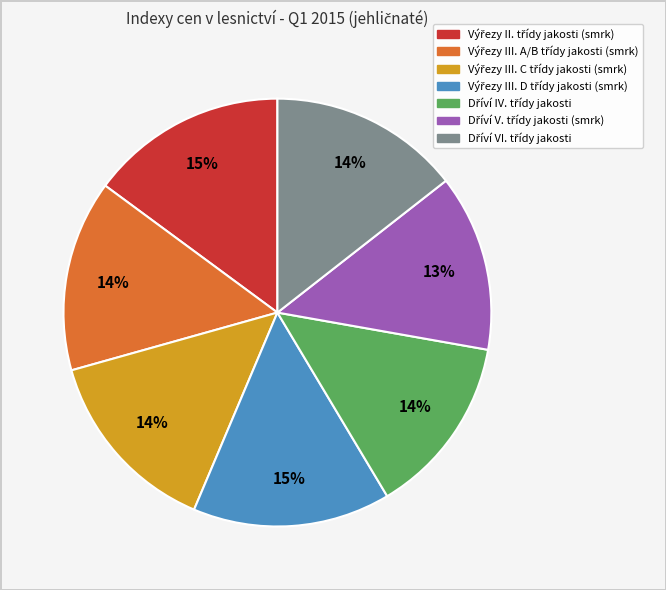

Count the number of slices in the pie.

7